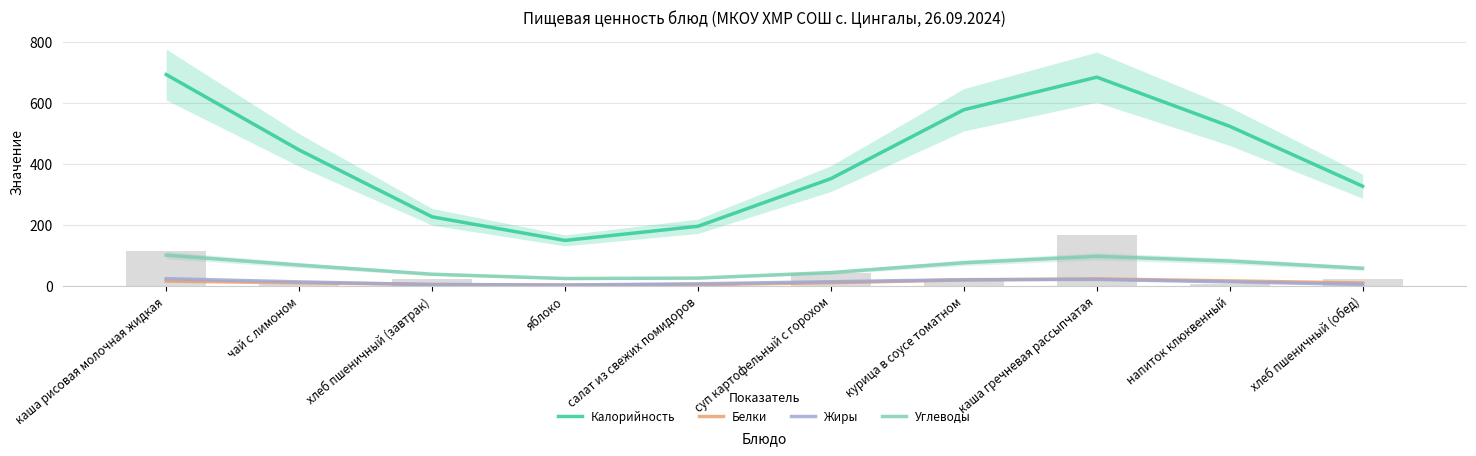

What is the sum of all Калорийность values?

4183.0